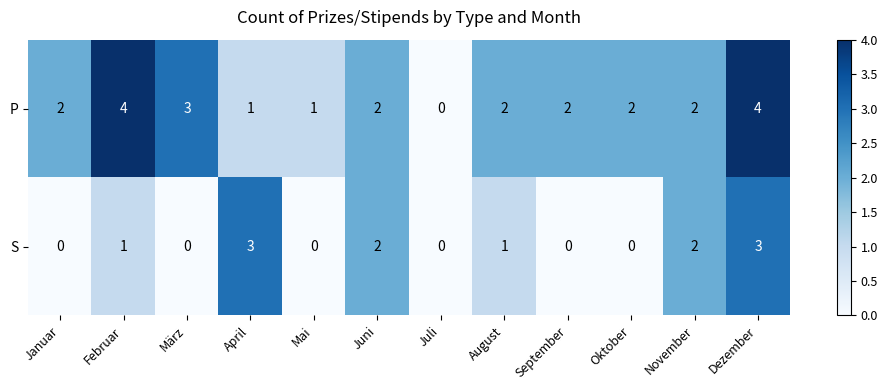

Rank the series by their average value, from lowest to highest.

S, P